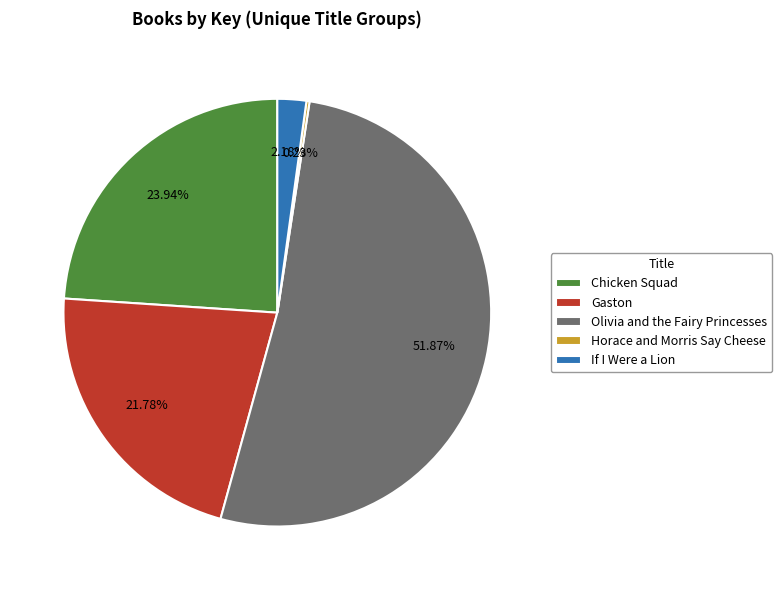

The Gaston slice represents 17% of the pie. True or false?

False